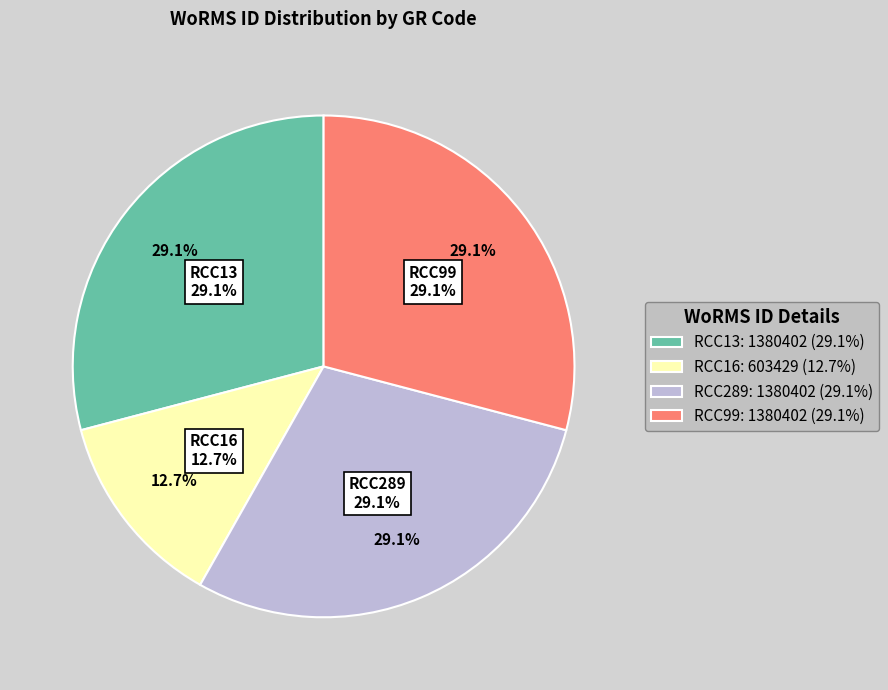

How much of the chart is everything except RCC16?

87.3%